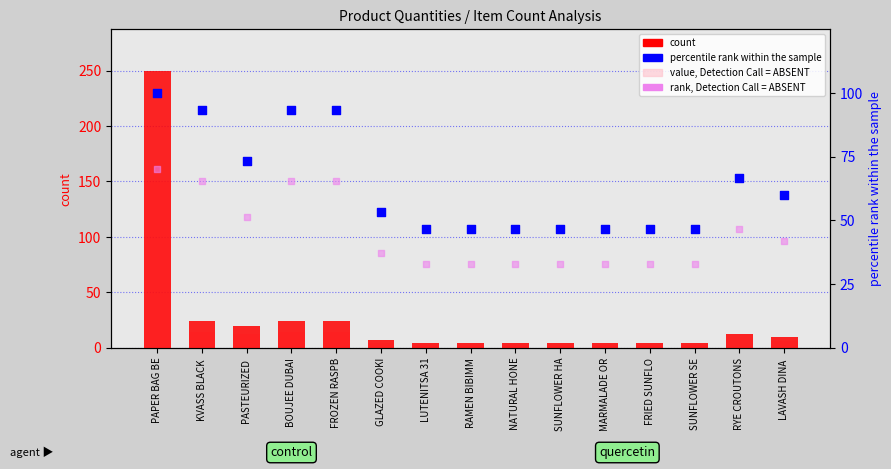

At how many categories does at least one series exceed 20?

15